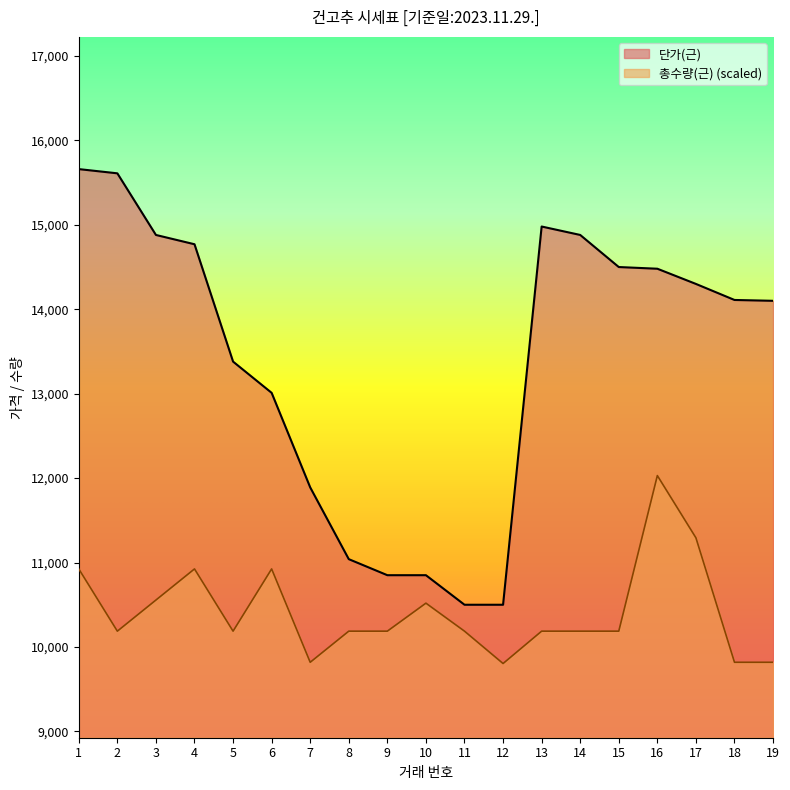

The 단가(근) series shows 14480.0 at 16. True or false?

True